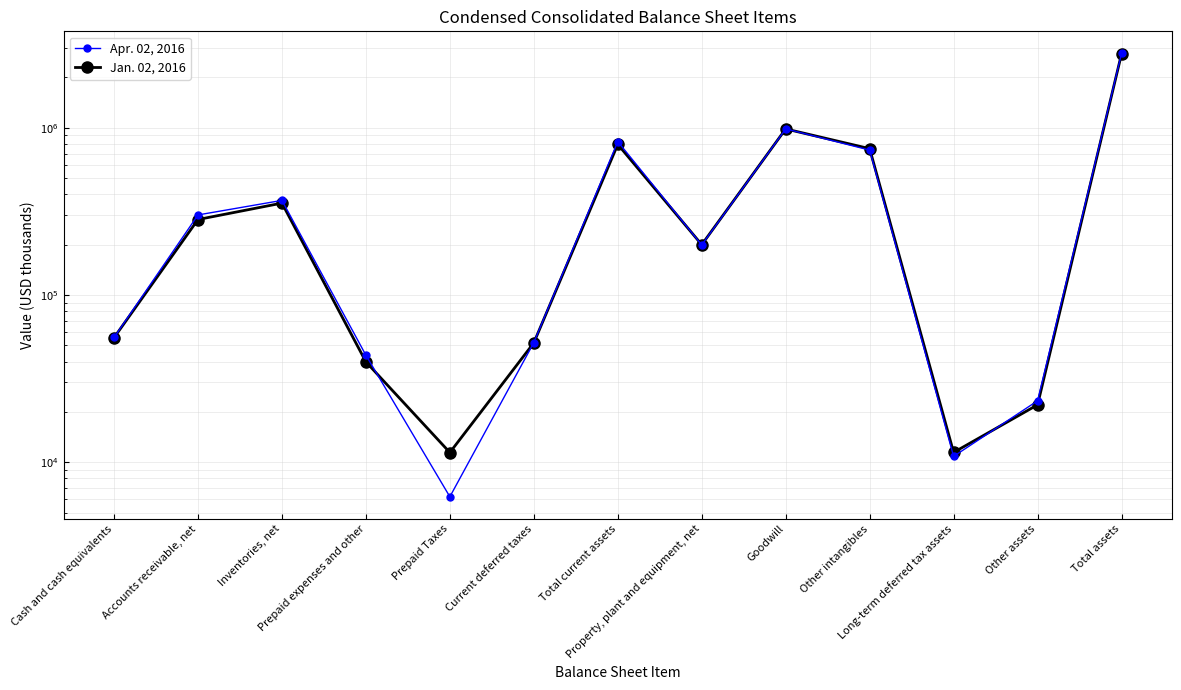

Is it true that Jan. 02, 2016 equals 19017 at Prepaid Taxes?

False